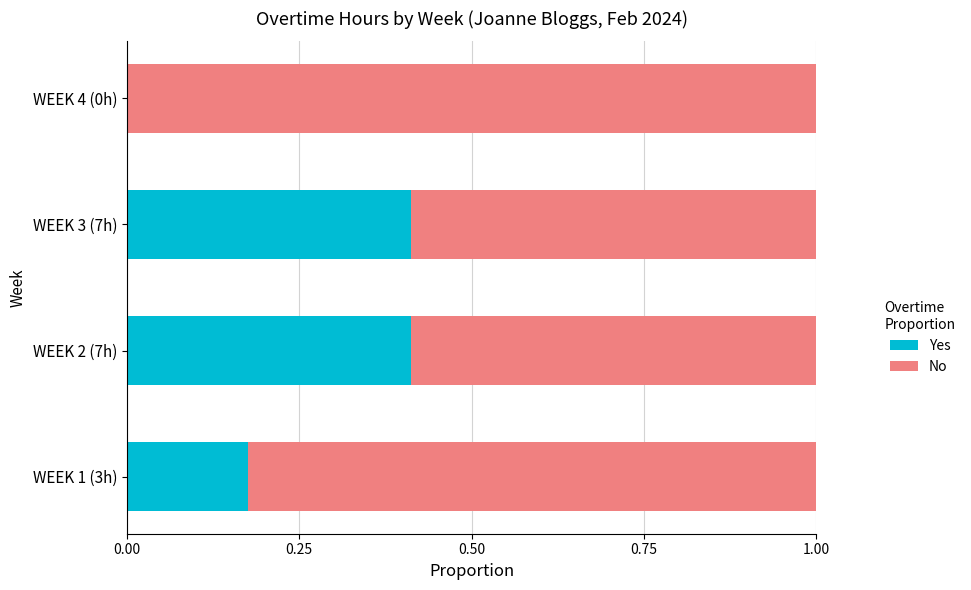

What is the total value across all series at WEEK 2 (7h)?

1.0